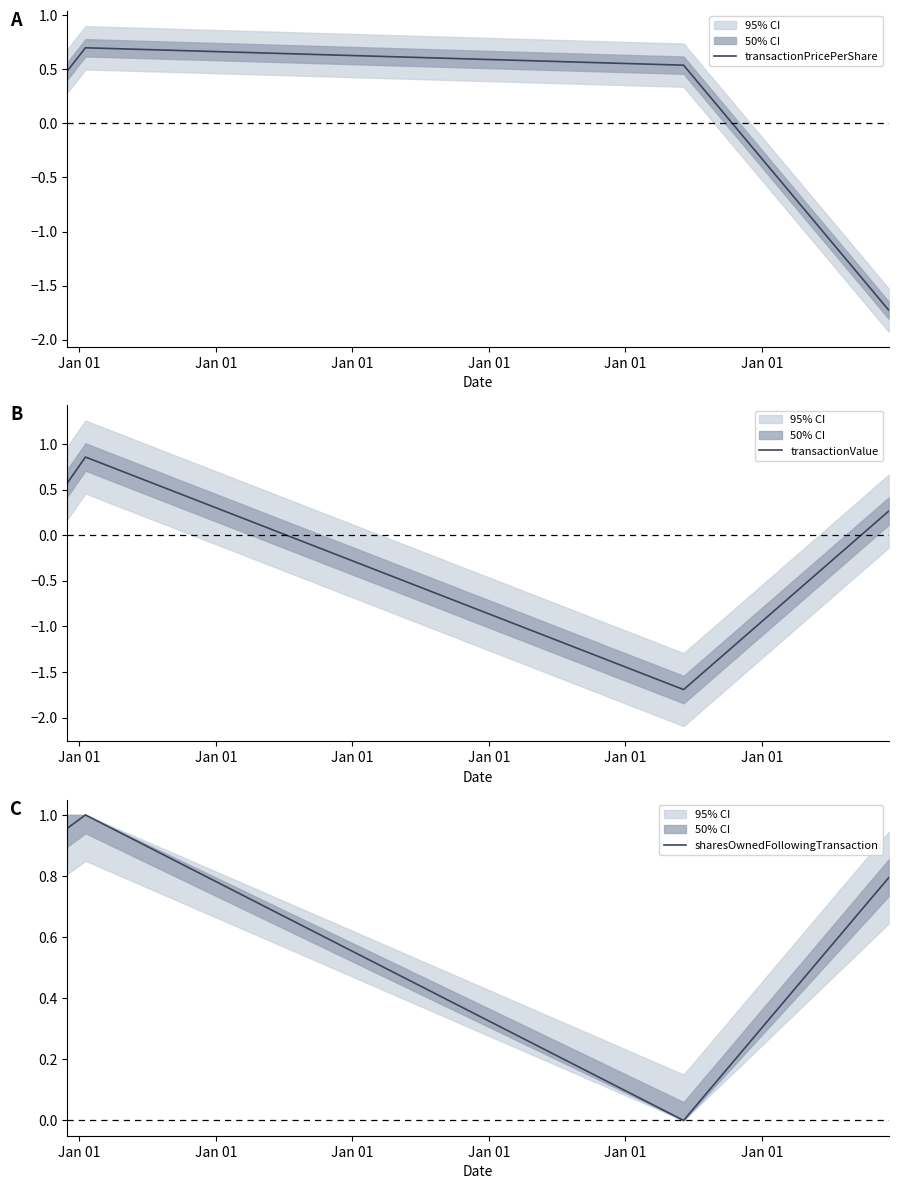

What is the lowest value of the transactionValue series?

-1.7